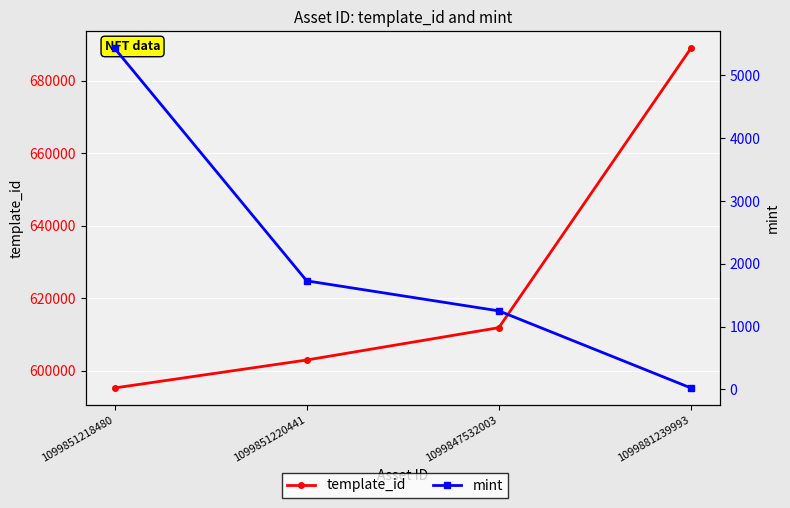

What is the approximate value of mint at 1099851218480?

5431